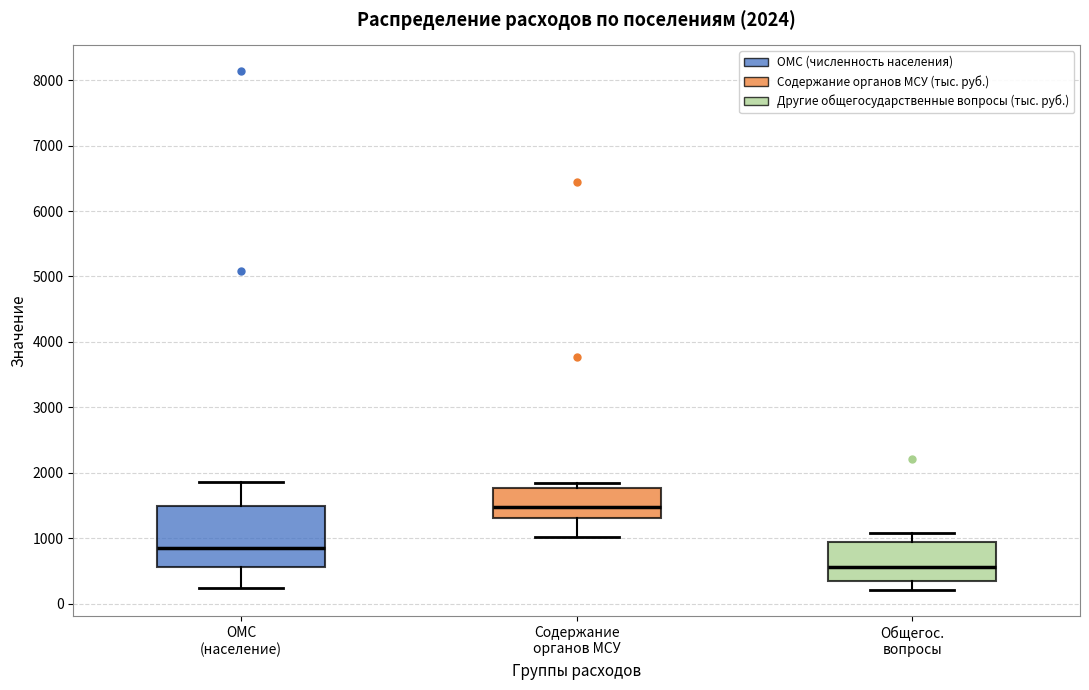

Comparing the boxes themselves (not the whiskers), which one is the tallest?

ОМС (население)